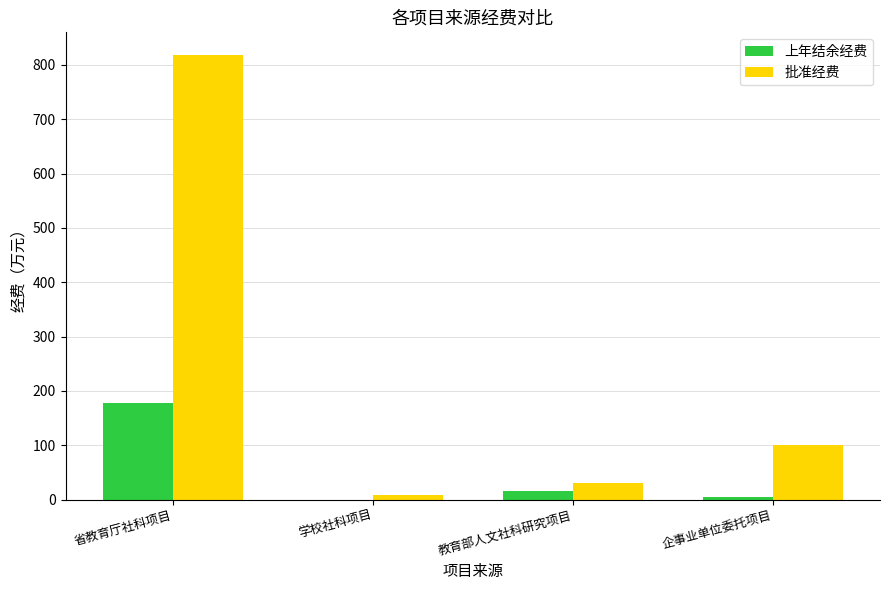

What is the sum of all 上年结余经费 values?

196.7